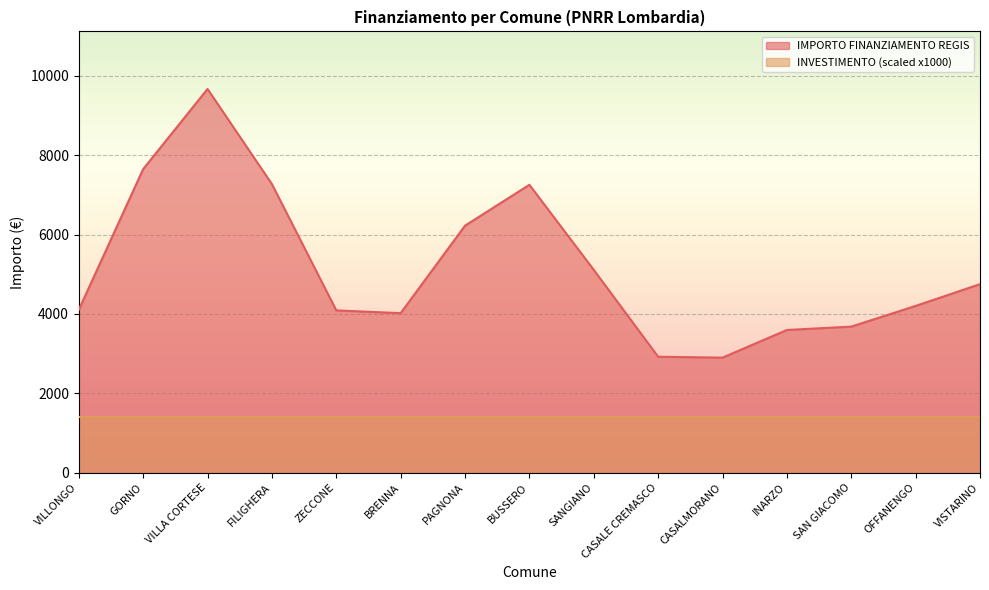

Which series has the largest total across all categories?

IMPORTO FINANZIAMENTO REGIS